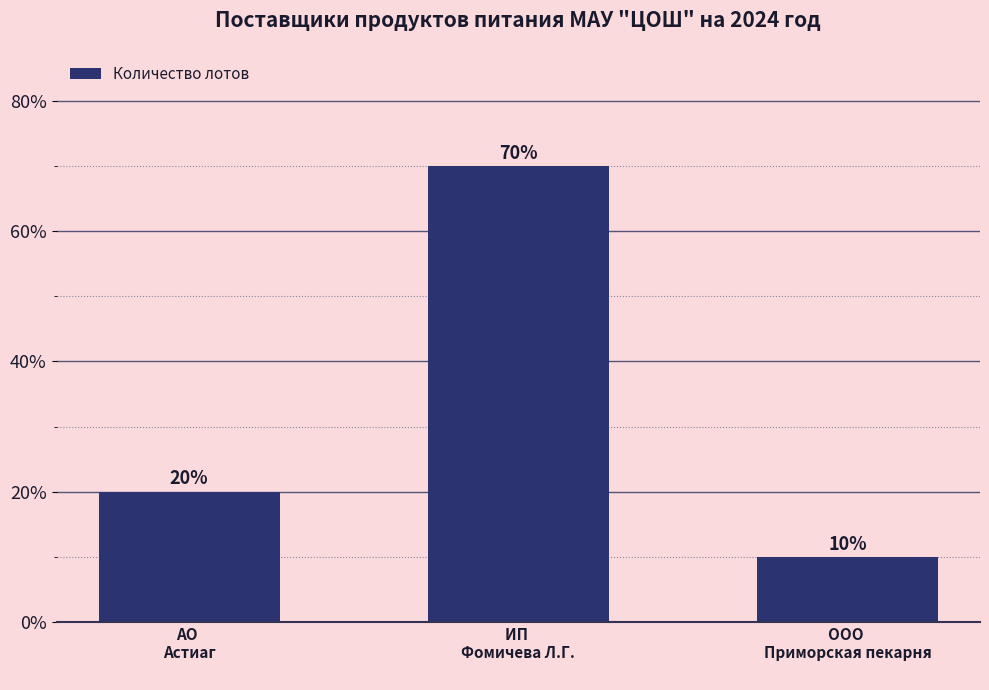

Between АО 
Астиаг
 and ИП 
Фомичева Л.Г.
, which is larger?

ИП 
Фомичева Л.Г.
